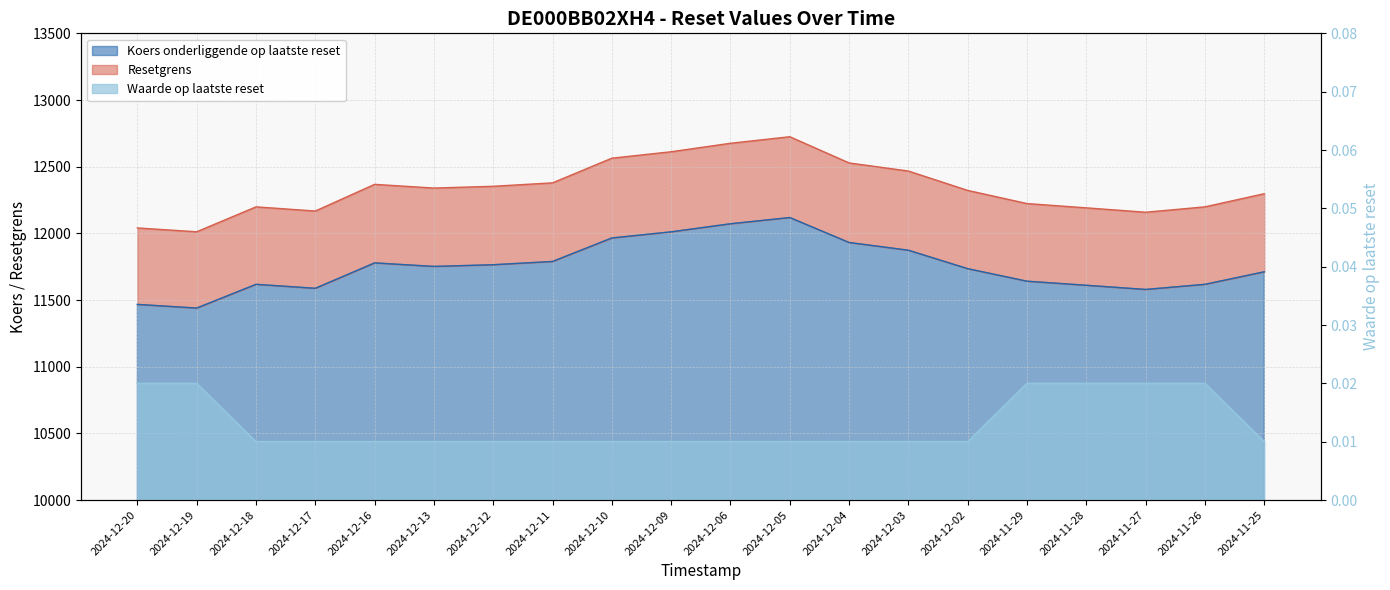

Rank the categories by Koers onderliggende op laatste reset value from lowest to highest.

2024-12-19, 2024-12-20, 2024-11-27, 2024-12-17, 2024-11-28, 2024-12-18, 2024-11-26, 2024-11-29, 2024-11-25, 2024-12-02, 2024-12-13, 2024-12-12, 2024-12-16, 2024-12-11, 2024-12-03, 2024-12-04, 2024-12-10, 2024-12-09, 2024-12-06, 2024-12-05